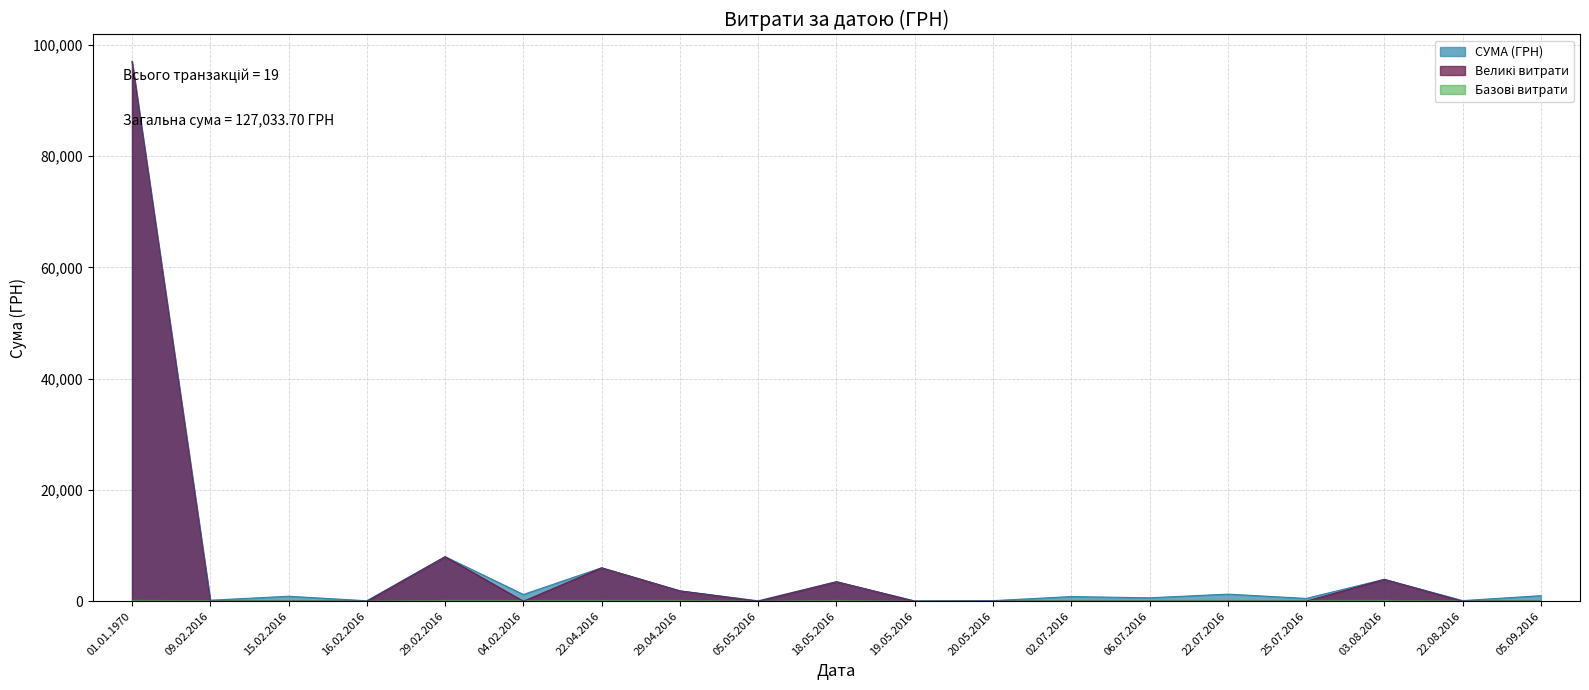

The value at 20.05.2016 is 158.8. True or false?

False